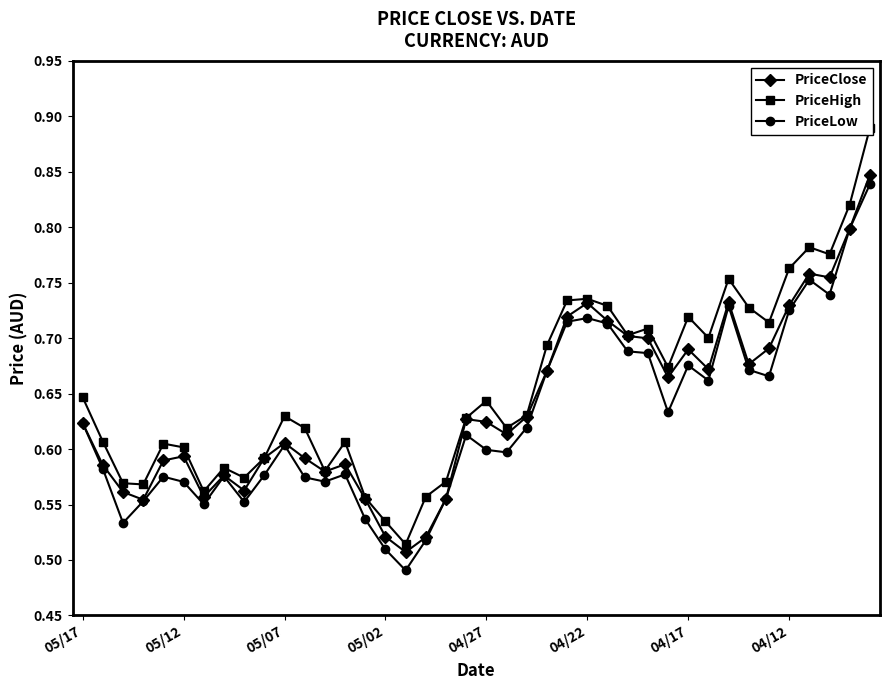

How many PriceClose values are between 0 and 1?

40